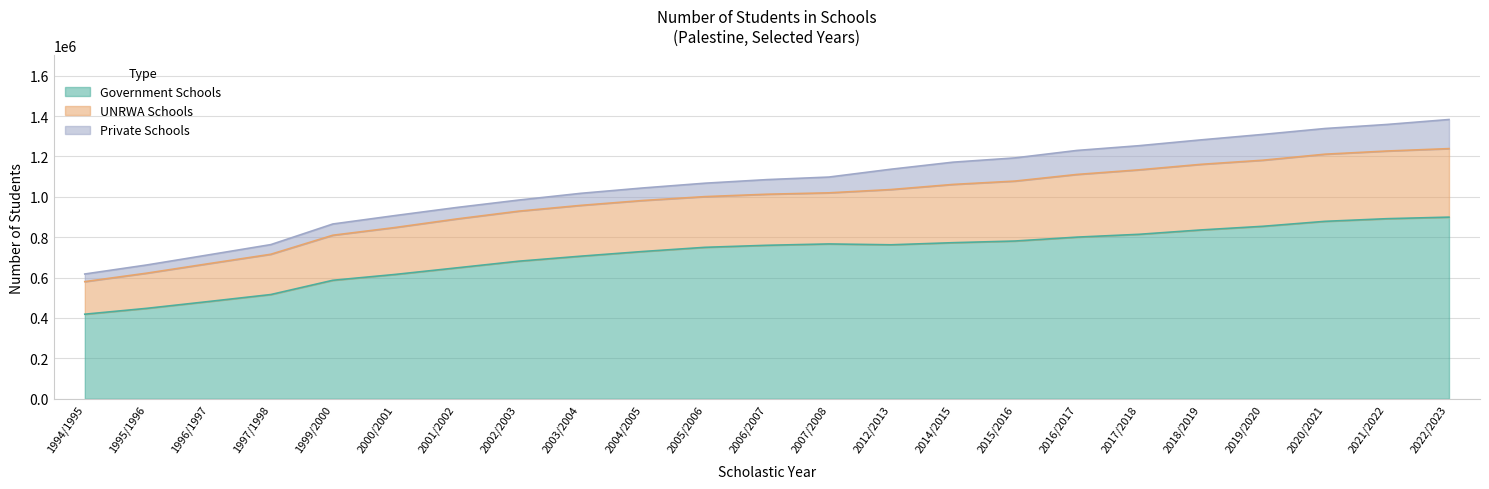

Where does the Government Schools series first go above 760069?

2007/2008